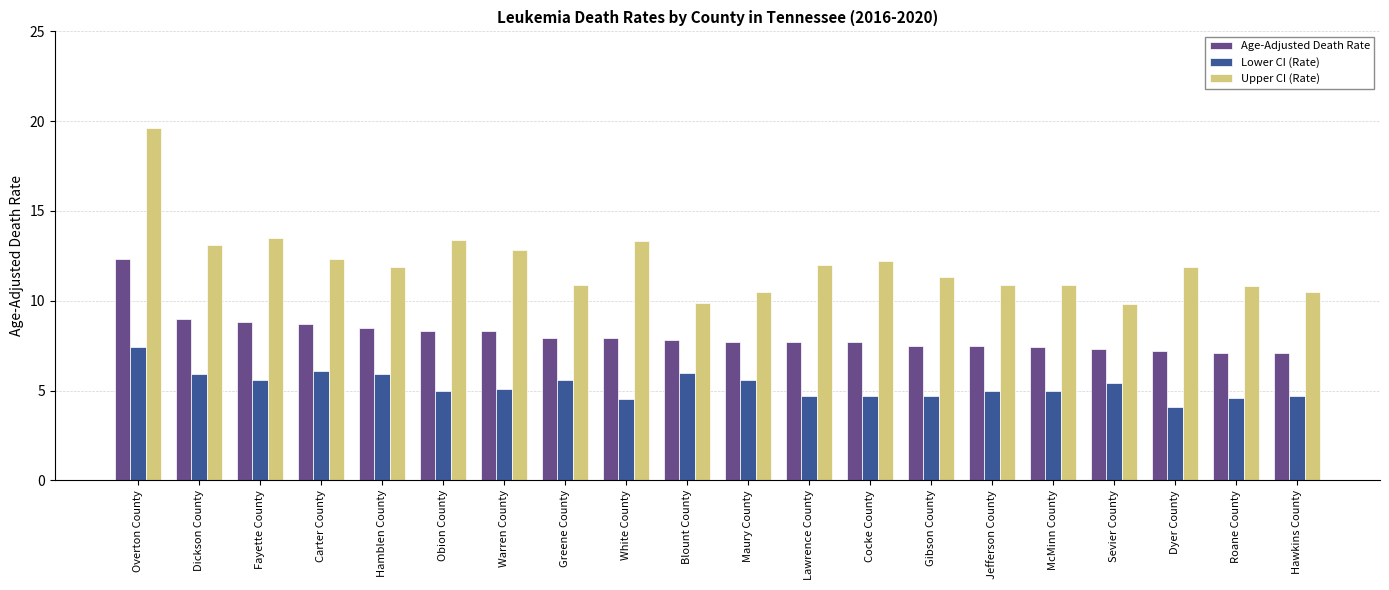

What is the label of the 17th bar from the right?

Carter County